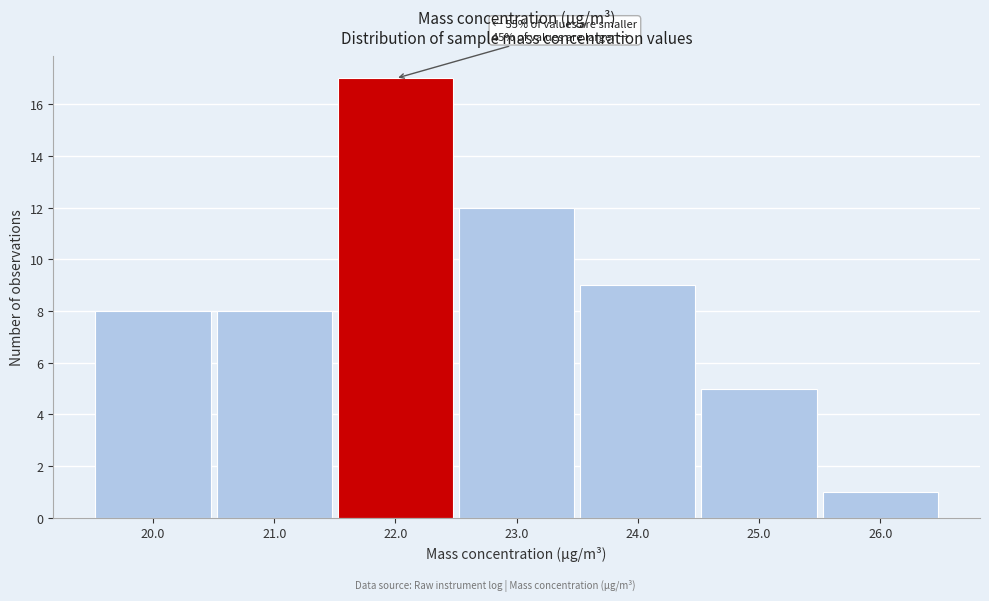

Over which range of the x-axis is the bar tallest?

21.5 to 22.5